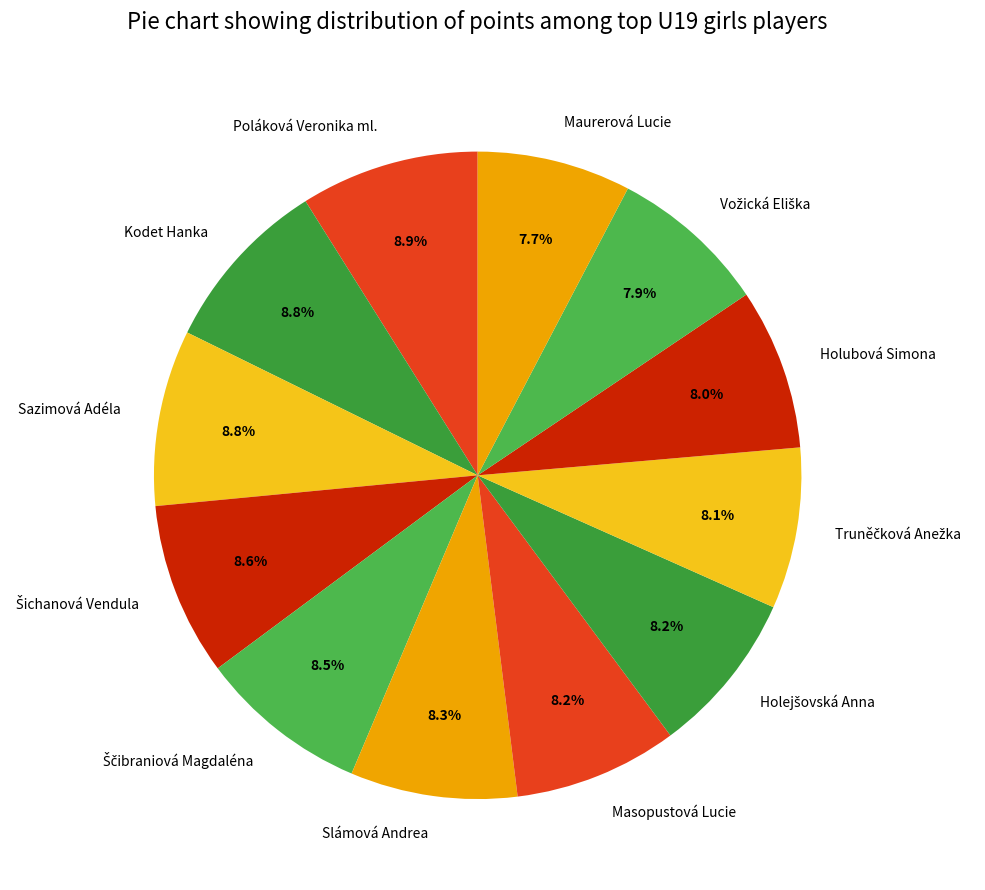

Does Poláková Veronika ml. account for over 50% of the chart?

No